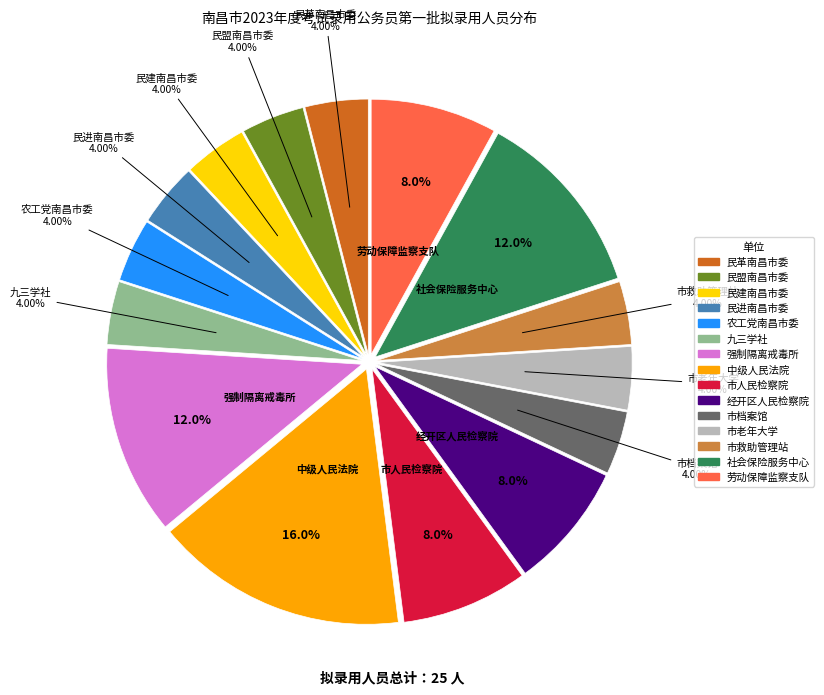

Does any single category account for the majority?

No